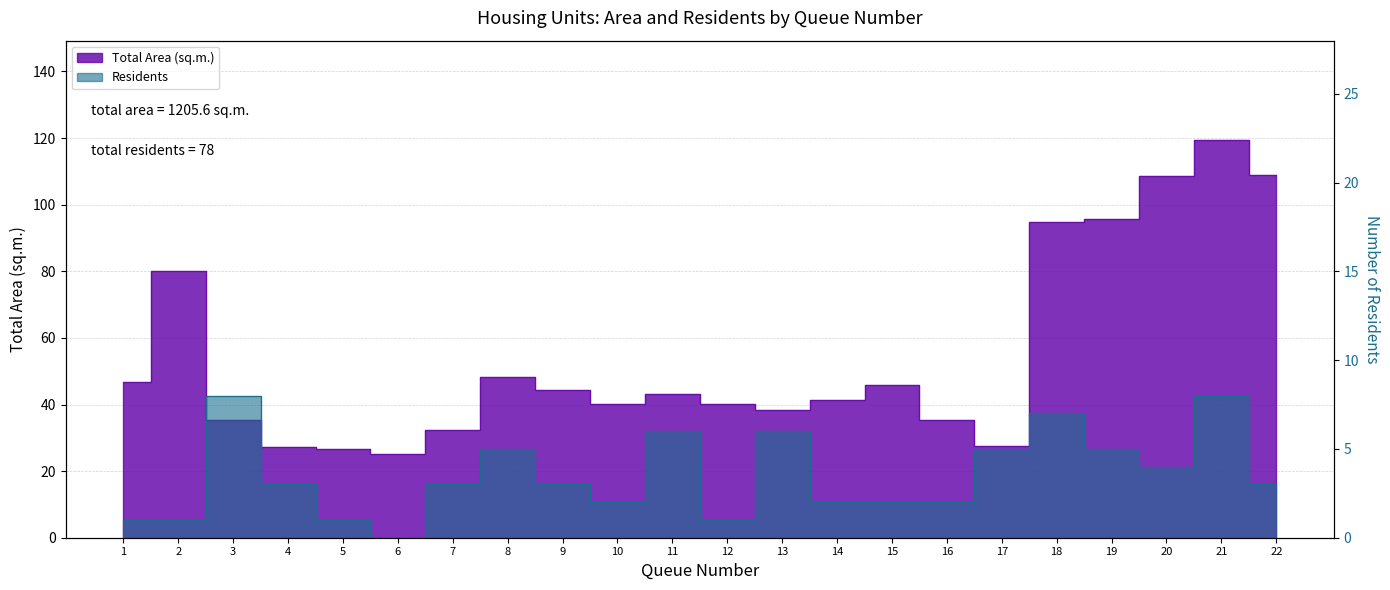

What is the sum of all Residents values?

78.0